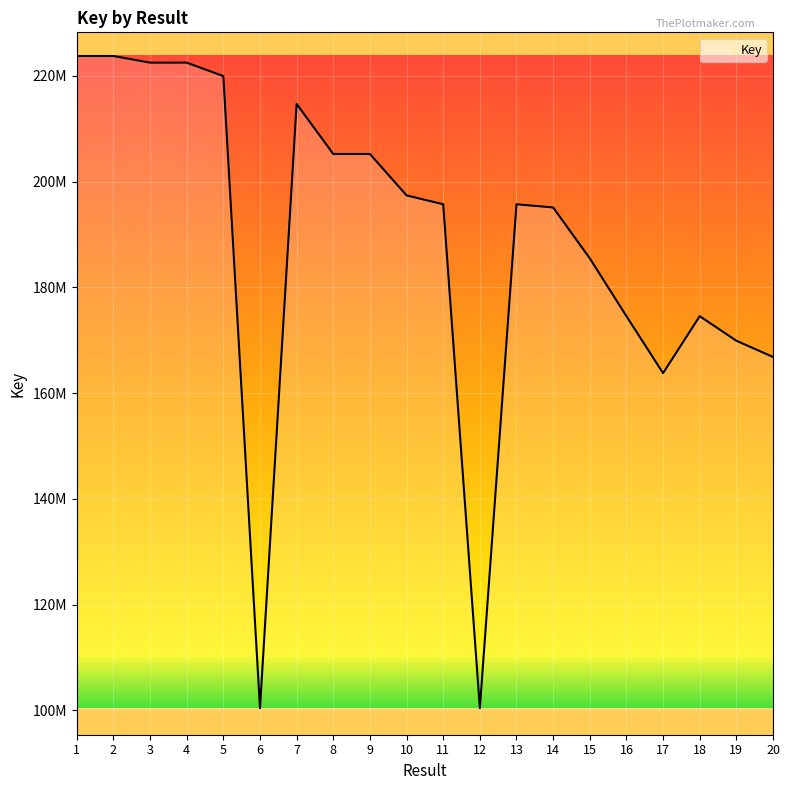

What is the average value?

187868743